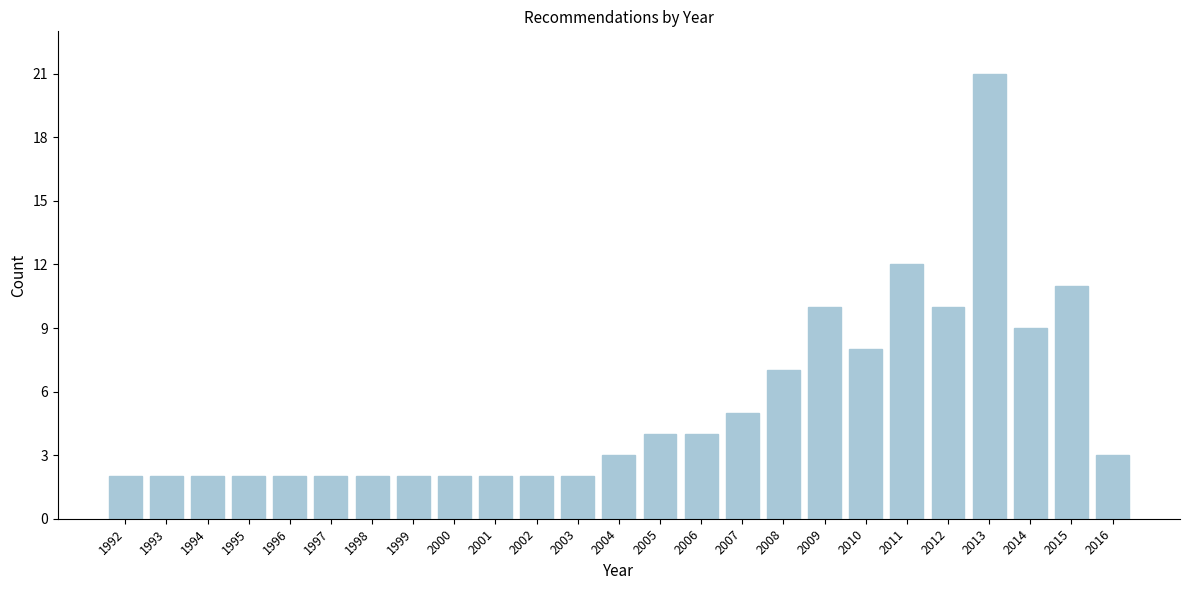

Reading left to right, extract all data points from this chart.

2	2	2	2	2	2	2	2	2	2	2	2	3	4	4	5	7	10	8	12	10	21	9	11	3